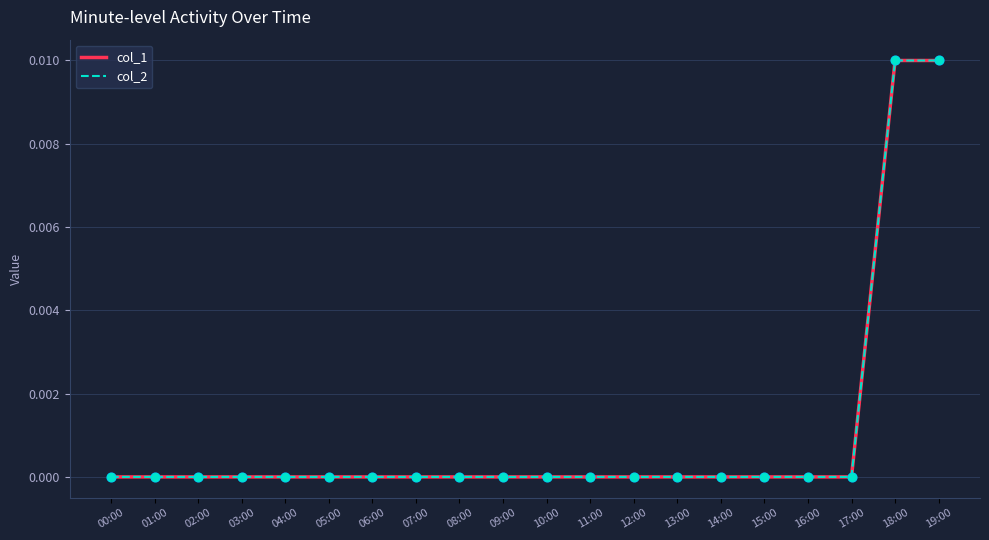

Which series reaches the maximum Y coordinate?

col_1